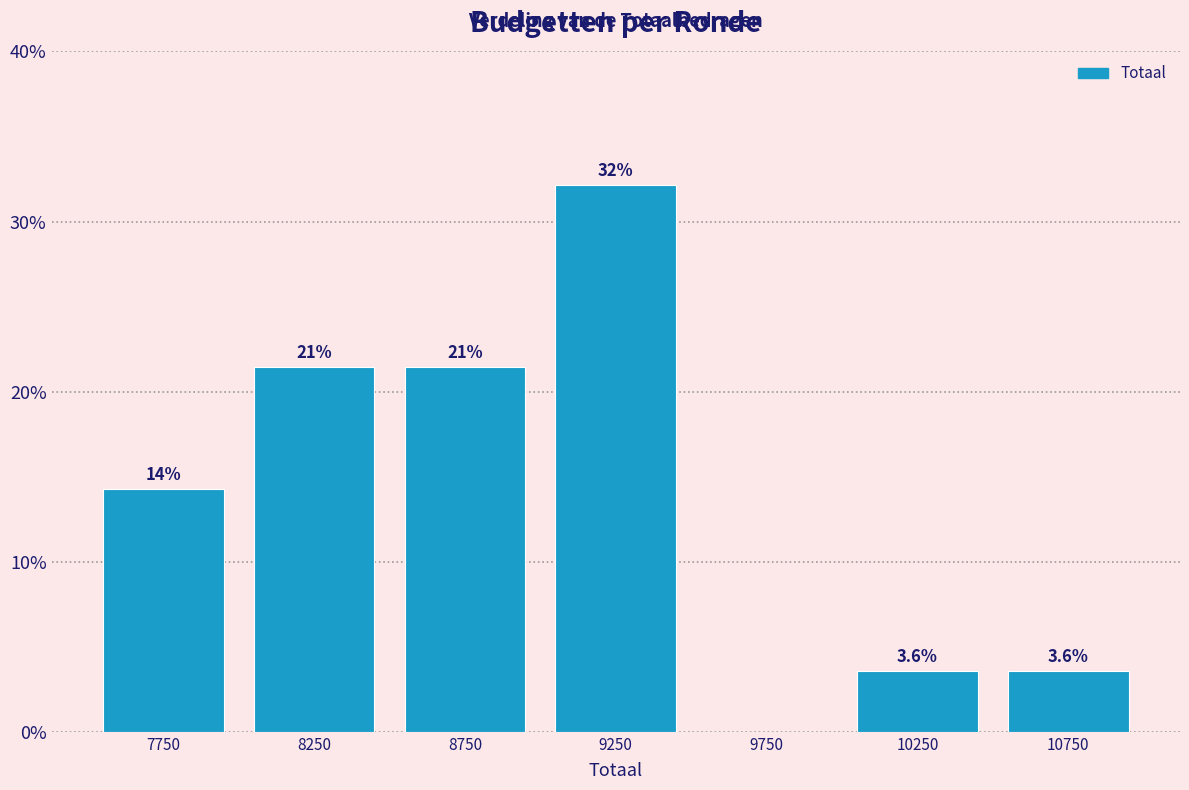

Over which range of the x-axis is the bar tallest?

9000 to 9500